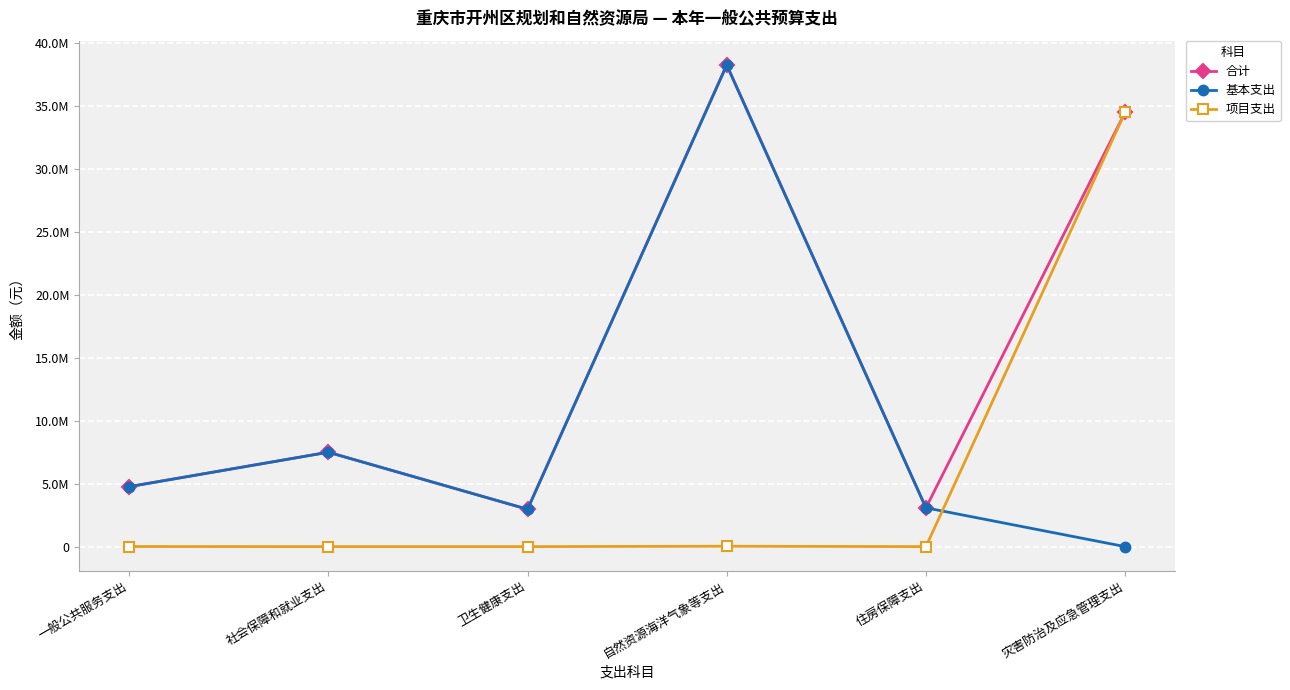

True or false: 合计 and 项目支出 cross at least once.

False